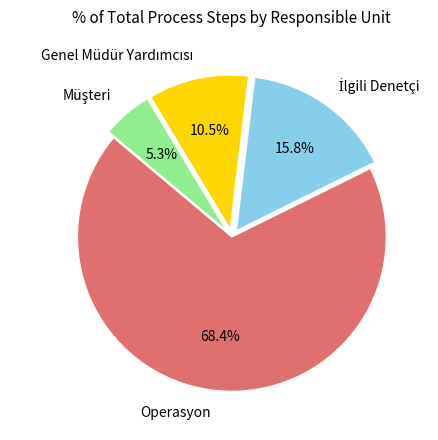

Does Operasyon represent more than half of the total?

Yes